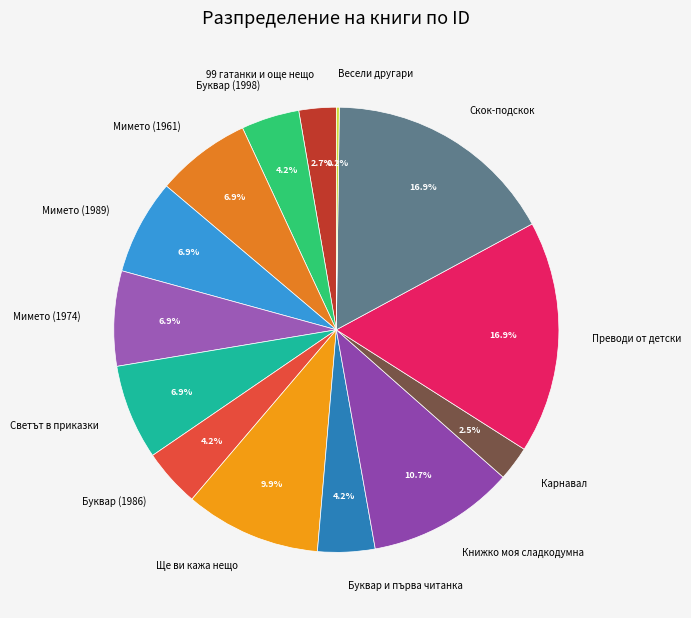

What is the ratio of the value at Ще ви кажа нещо to the value at Мимето (1989)?

1.4